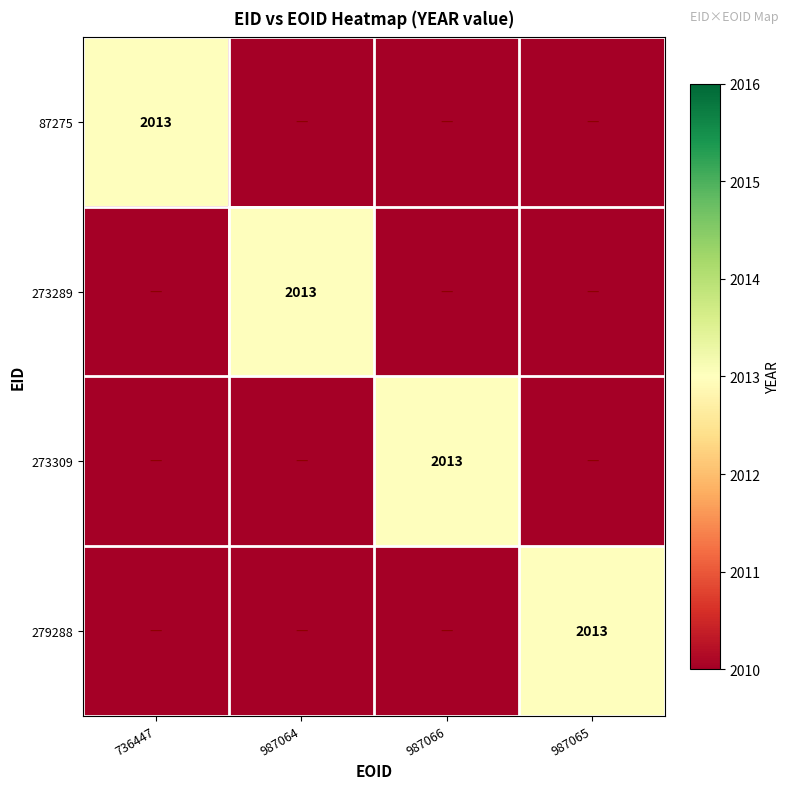

Is it true that 273289 equals 2013 at 987064?

True